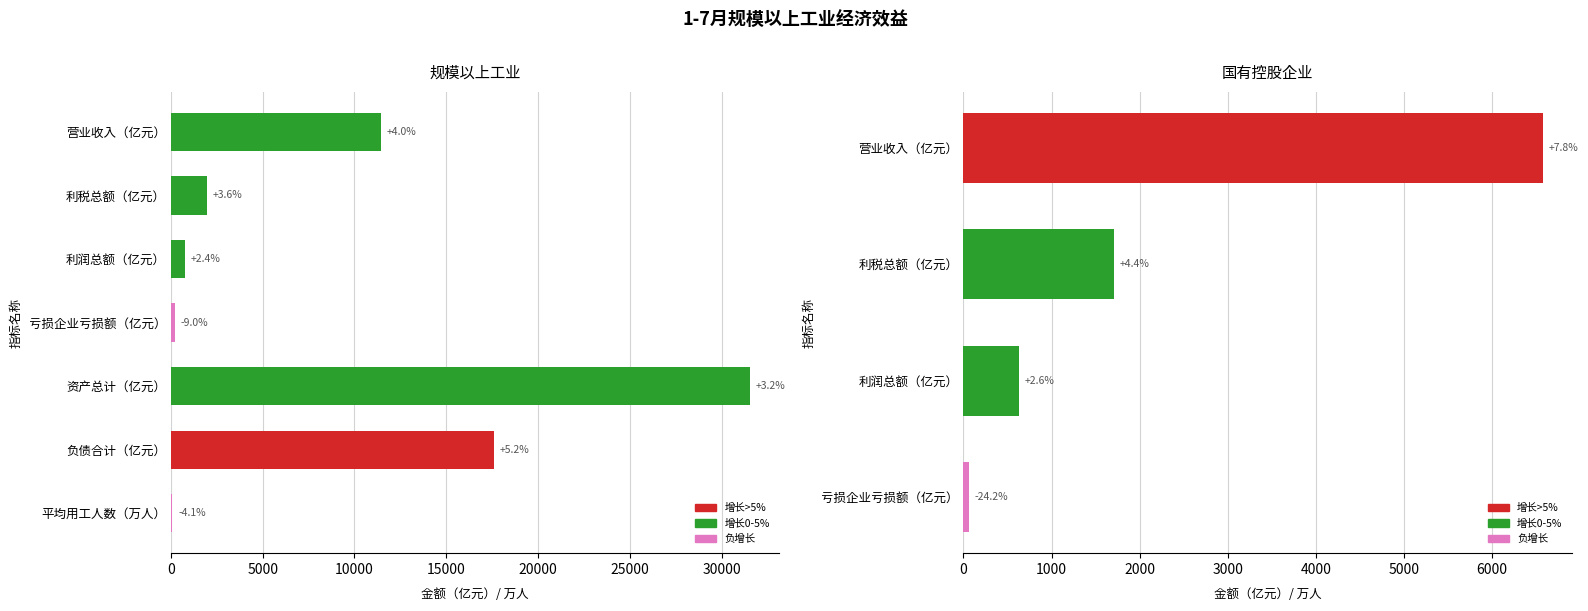

Rank the categories by value from highest to lowest.

资产总计（亿元）, 负债合计（亿元）, 营业收入（亿元）, 利税总额（亿元）, 利润总额（亿元）, 亏损企业亏损额（亿元）, 平均用工人数（万人）